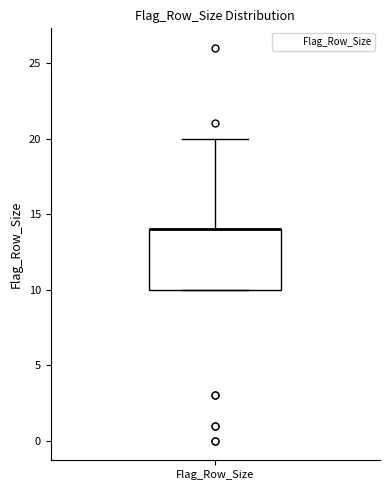

Read this box plot against the y-axis: the position of the median line, the range covered by the box, and the ends of both whiskers. The values are not printed on the chart, so give them approximately, as read against the axis.

median 14 (drawn on the box's upper edge), box 10 to 14, whiskers 10 to 20